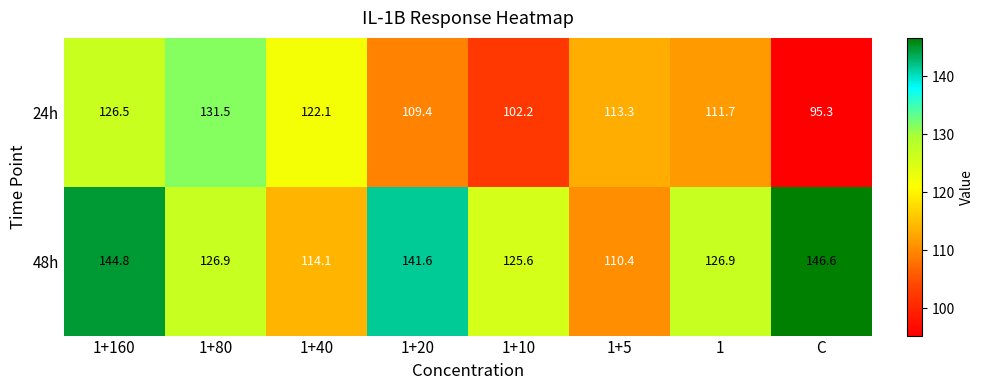

What is the total value across all series at 1+10?

227.8